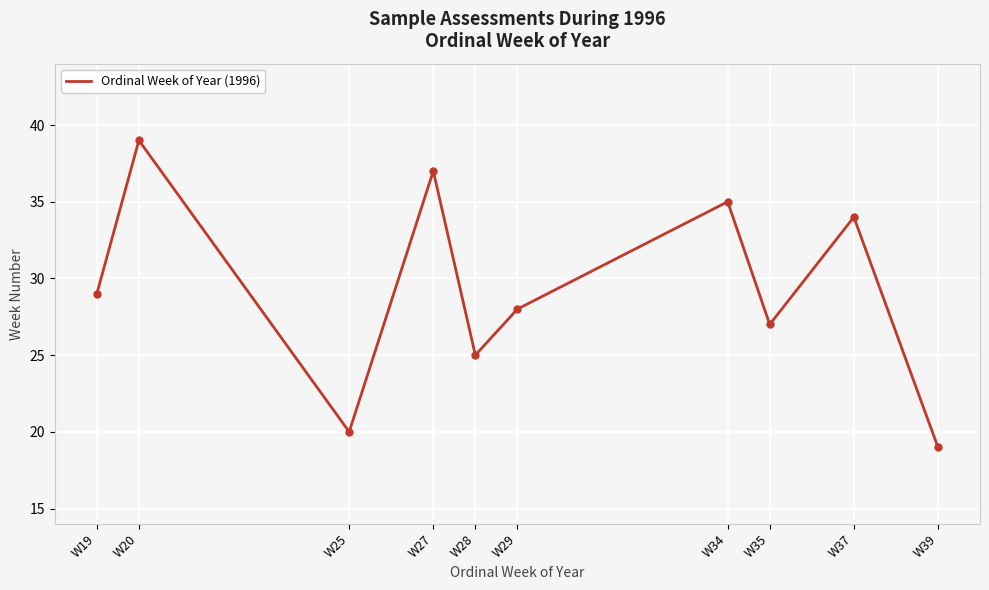

Is this an area chart (filled region under the line)?

No